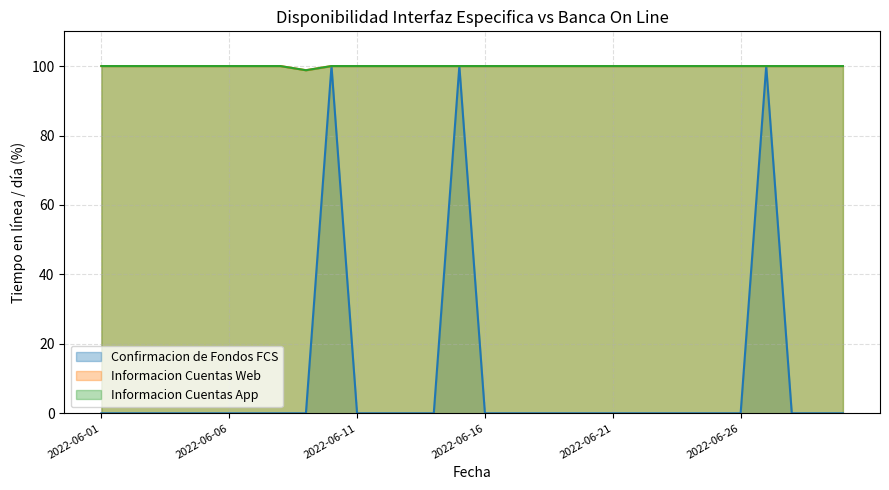

What are all the series names shown in the legend?

Confirmacion de Fondos FCS, Informacion Cuentas Web, Informacion Cuentas App